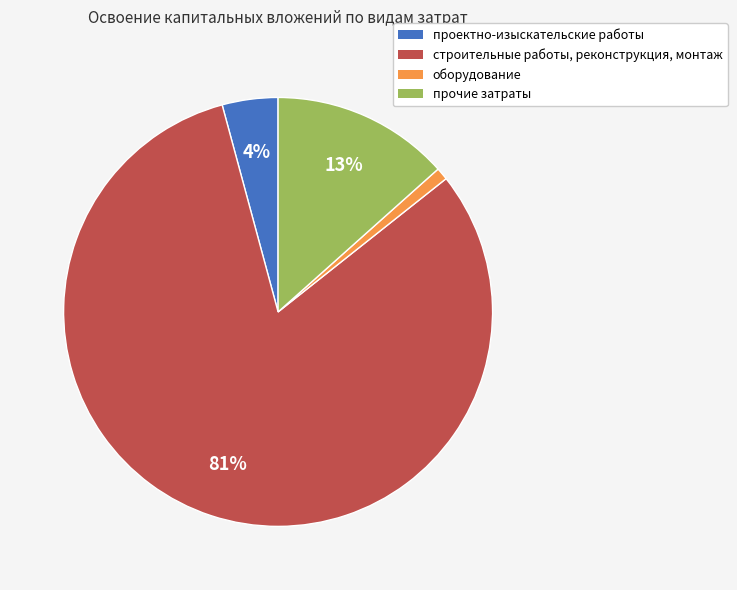

Between проектно-изыскательские работы and оборудование, which is larger?

проектно-изыскательские работы